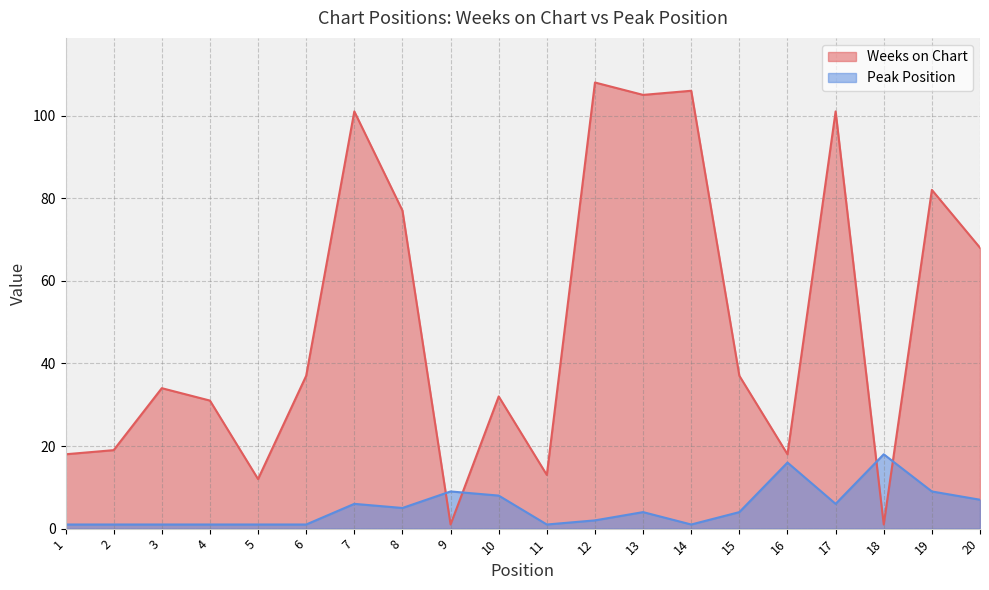

Between which two adjacent categories do Weeks on Chart and Peak Position first intersect?

8 and 9